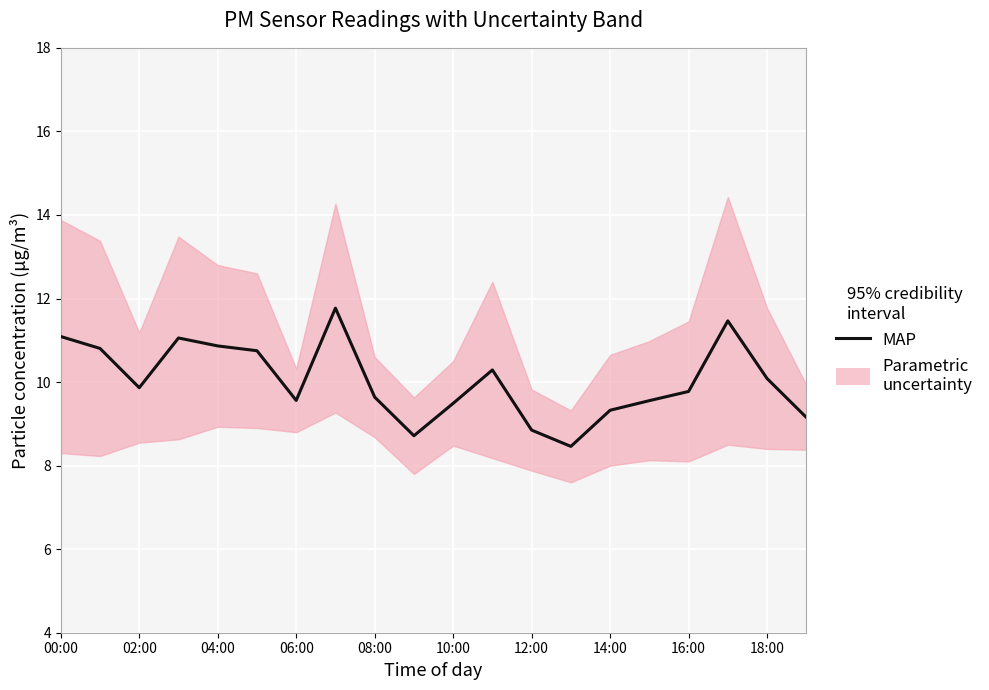

True or false: the data shows 10.1 at 18:00.

True